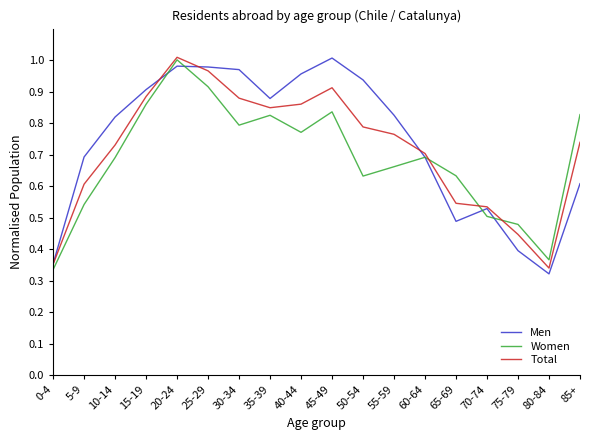

What is the total value across all series at 20-24?

3.0